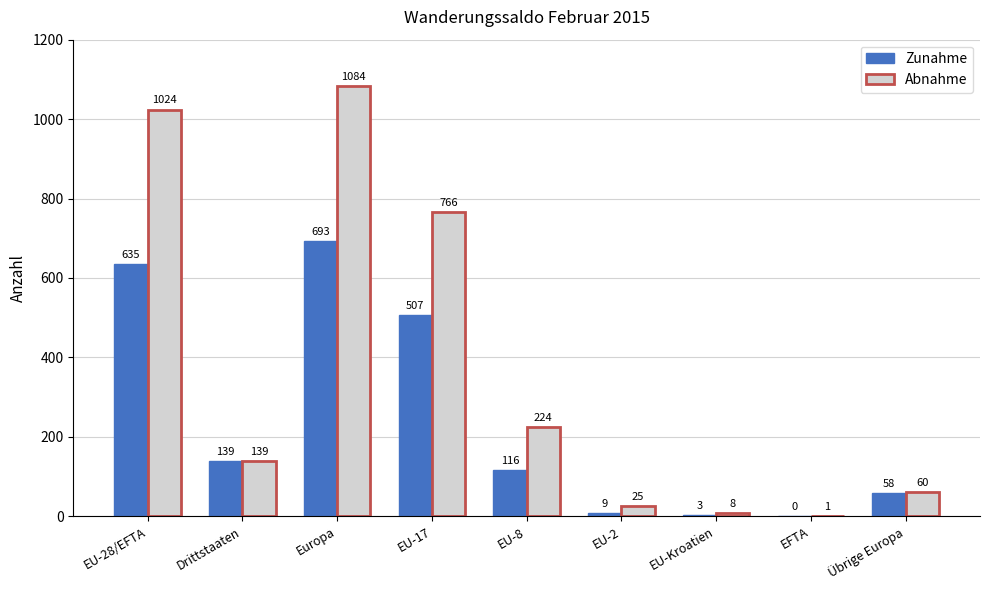

Are the bars grouped side by side (vs. stacked)?

Yes